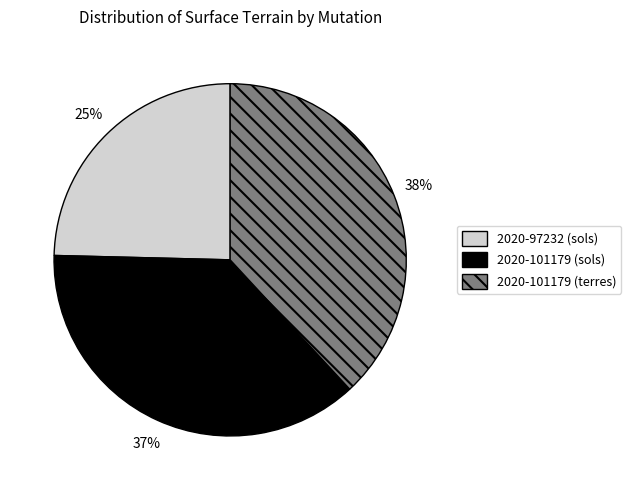

To the nearest percent, what is the difference between the 2020-101179 (sols) and 2020-101179 (terres) slice percentages?

1%